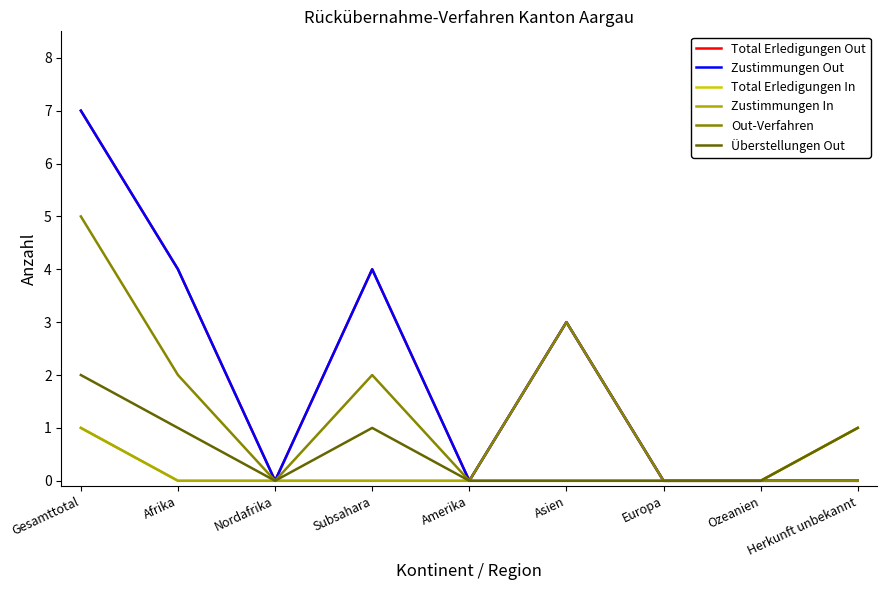

Does the chart have visible grid lines?

No